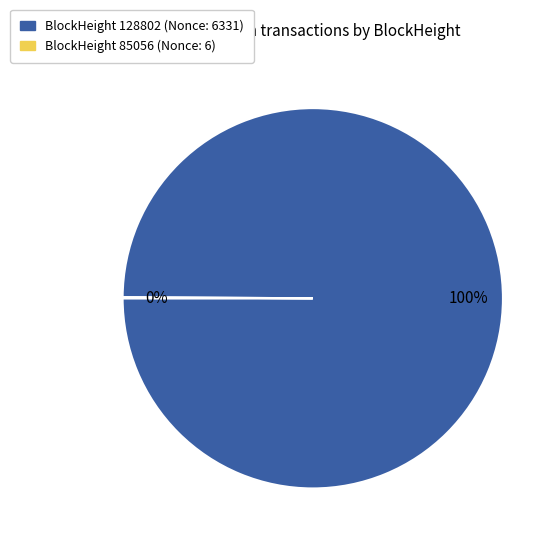

To the nearest percent, what percentage of the pie is BlockHeight 128802 (Nonce: 6331)?

100%